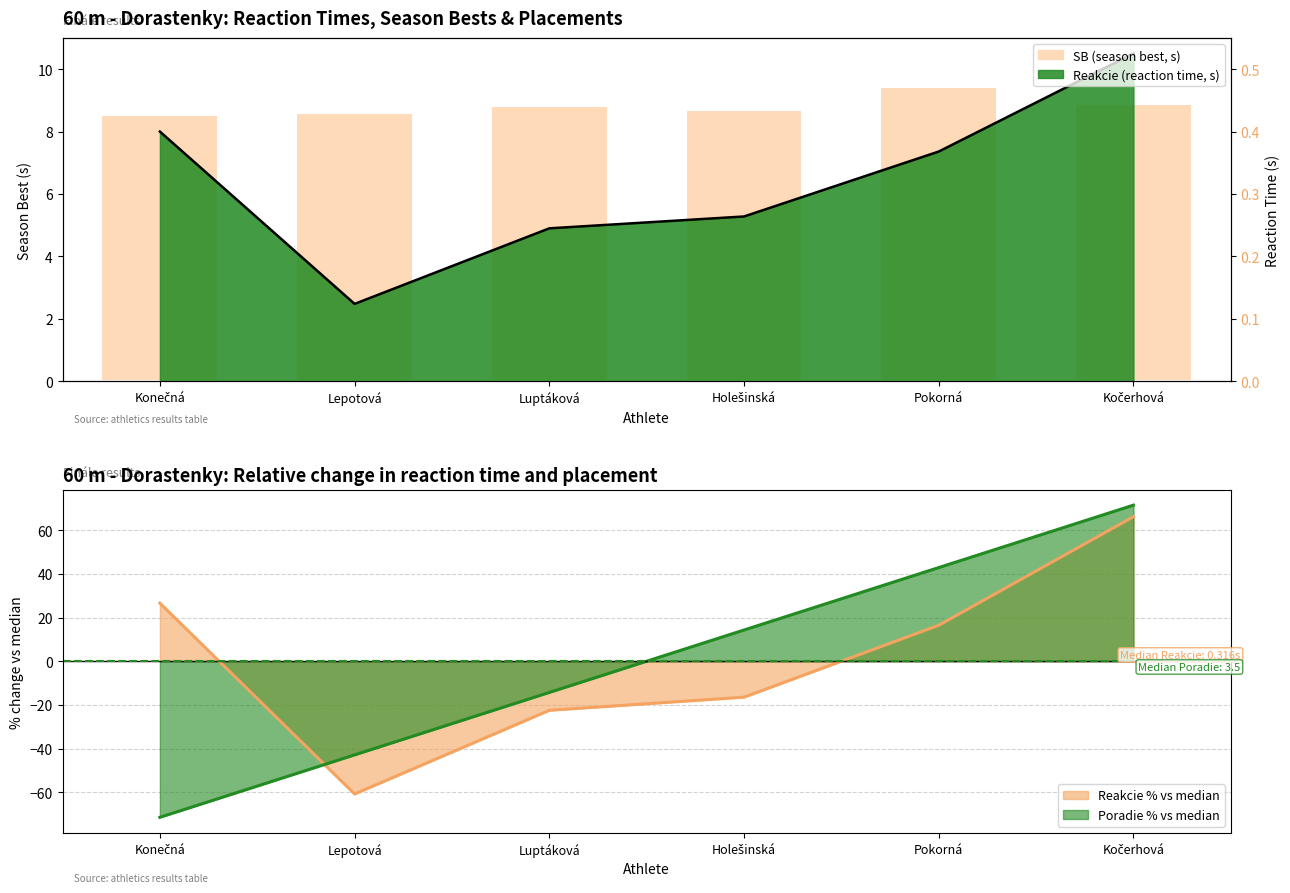

What position from the right is Kočerhová?

1